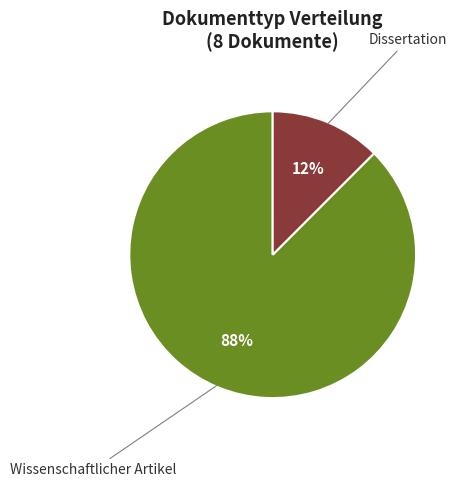

To the nearest percent, what is the average slice percentage?

50%